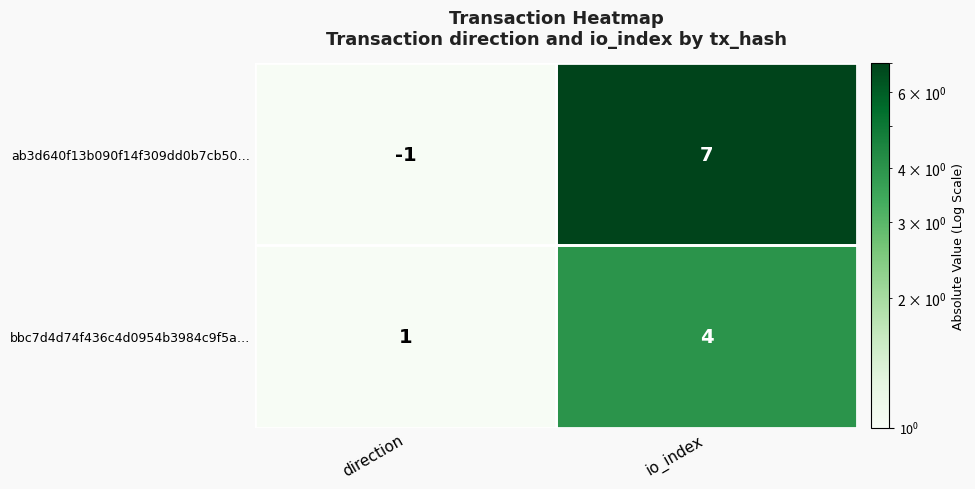

What is the average value of the ab3d640f13b090f14f309dd0b7cb50… series?

3